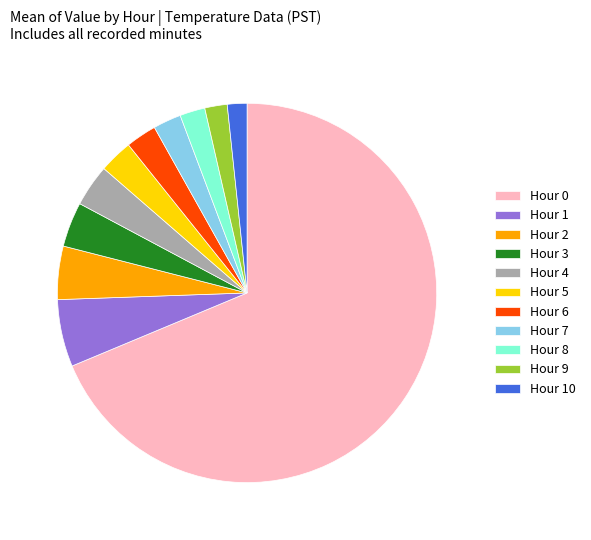

Is it true that Hour 3 is 15% of the pie?

False